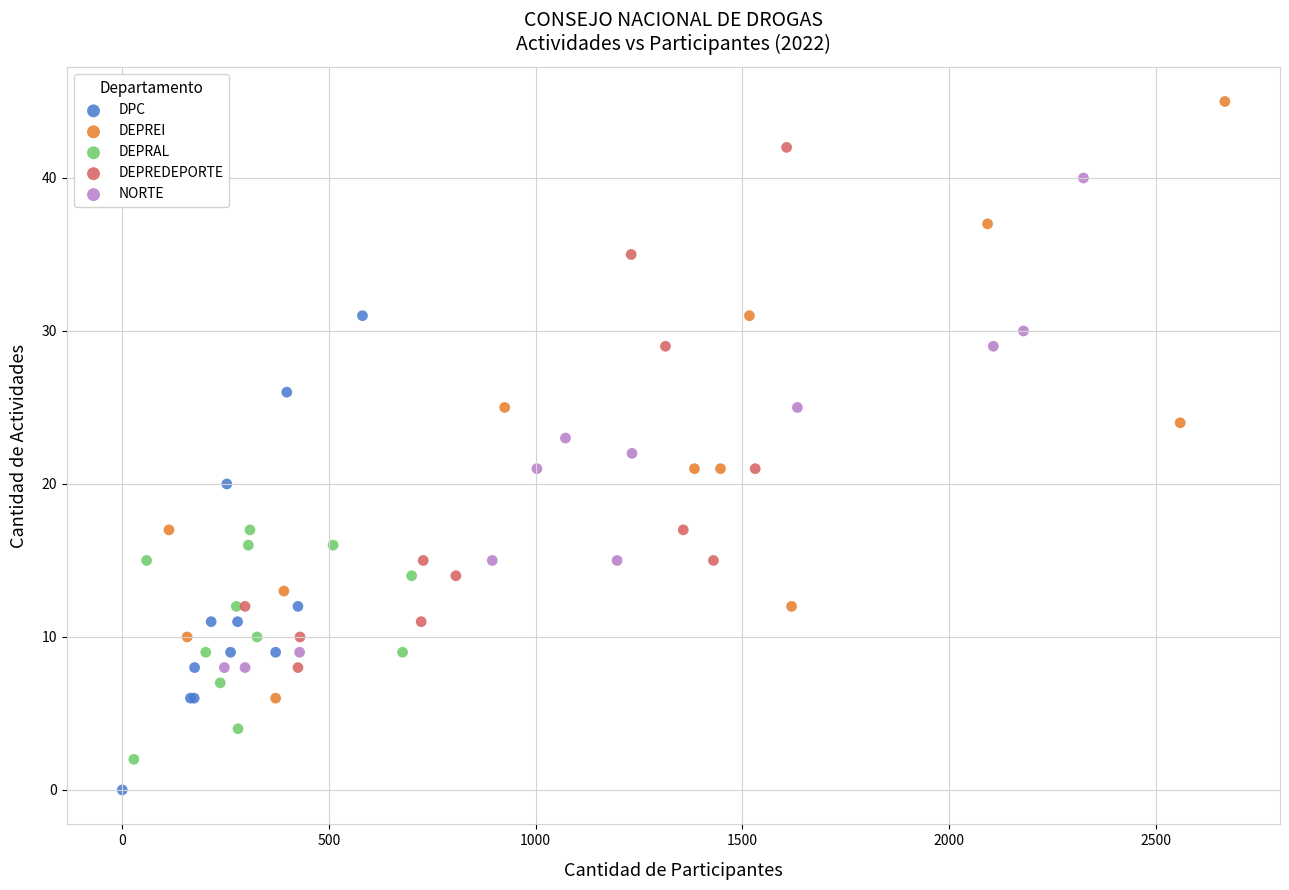

What are all the series names shown in the legend?

DPC, DEPREI, DEPRAL, DEPREDEPORTE, NORTE